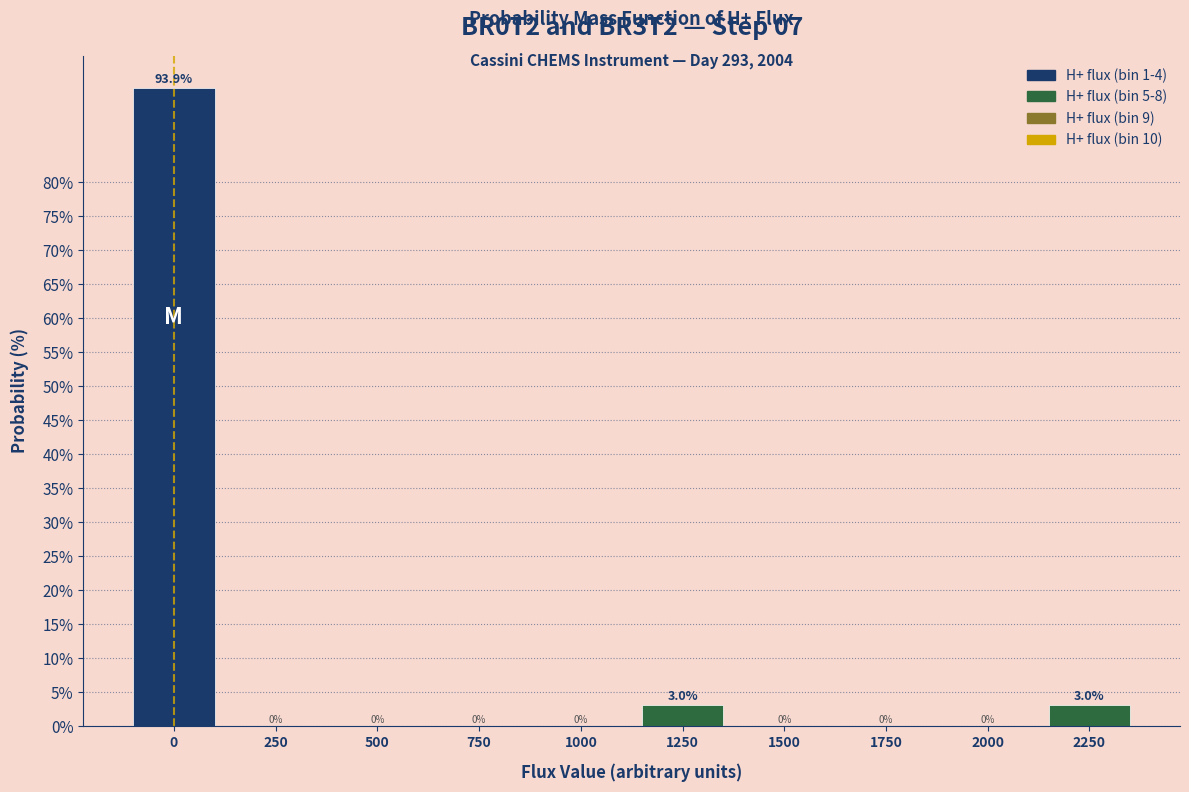

Reading left to right, extract all data points from this chart.

0=93.9	250=0.0	500=0.0	750=0.0	1000=0.0	1250=3.0	1500=0.0	1750=0.0	2000=0.0	2250=3.0